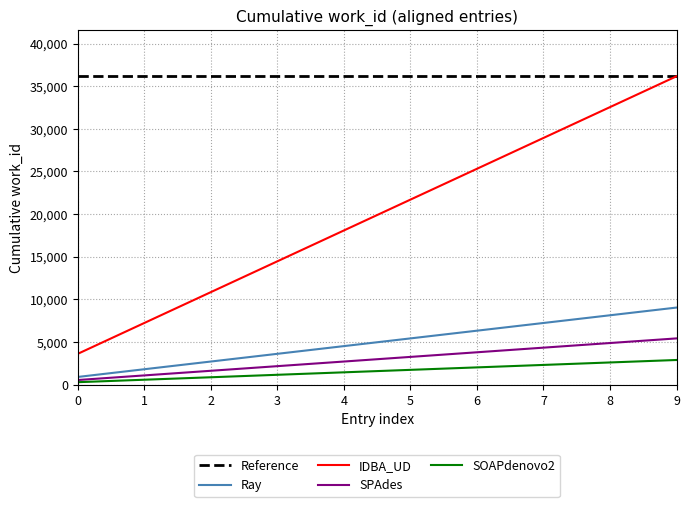

True or false: Reference and SOAPdenovo2 intersect in this chart.

False